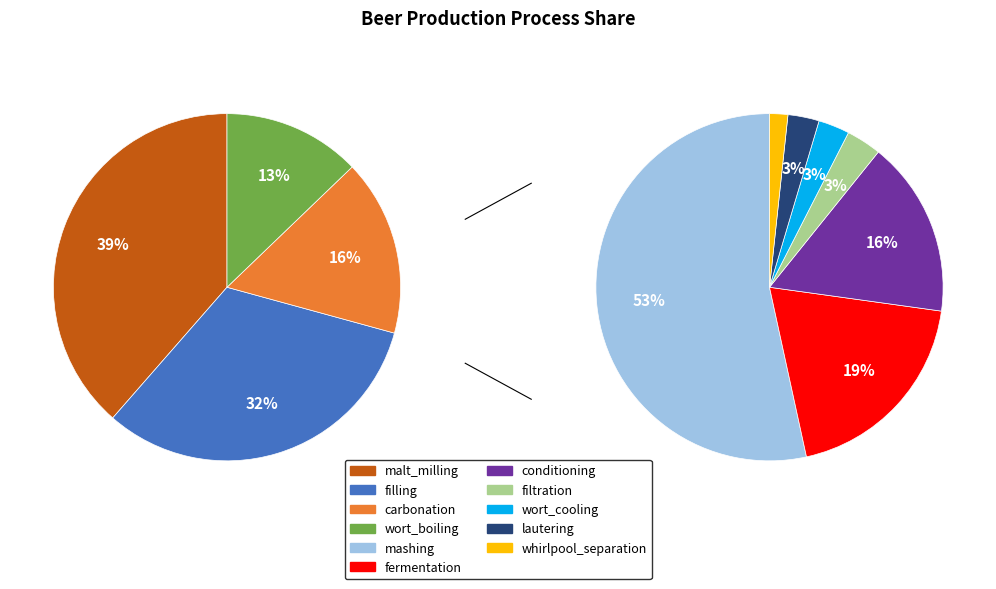

How many slices are in this pie chart?

11